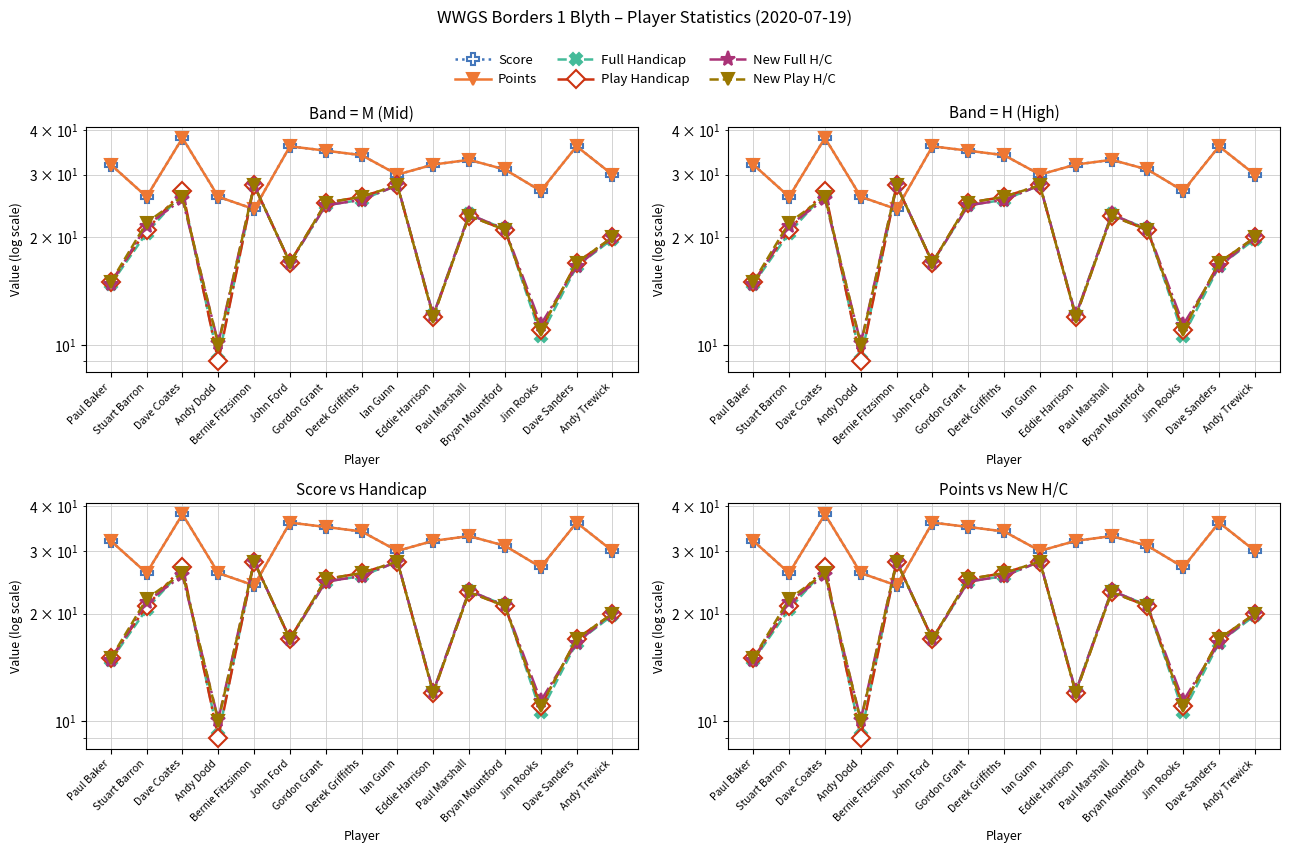

Which has a higher value, Bryan Mountford or Eddie Harrison?

Eddie Harrison